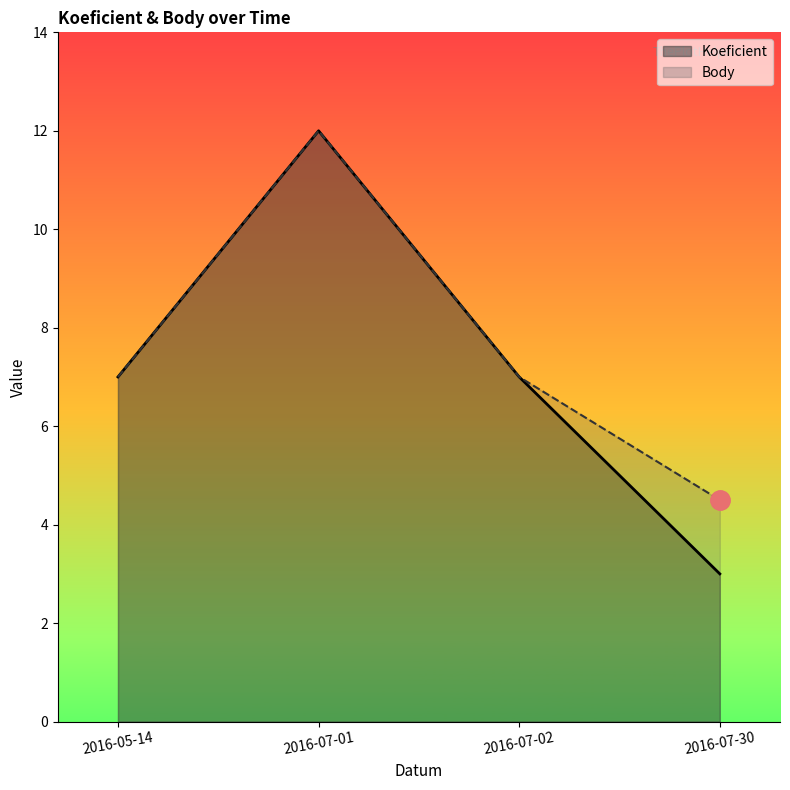

Which category has the lowest value in the Koeficient series?

2016-07-30